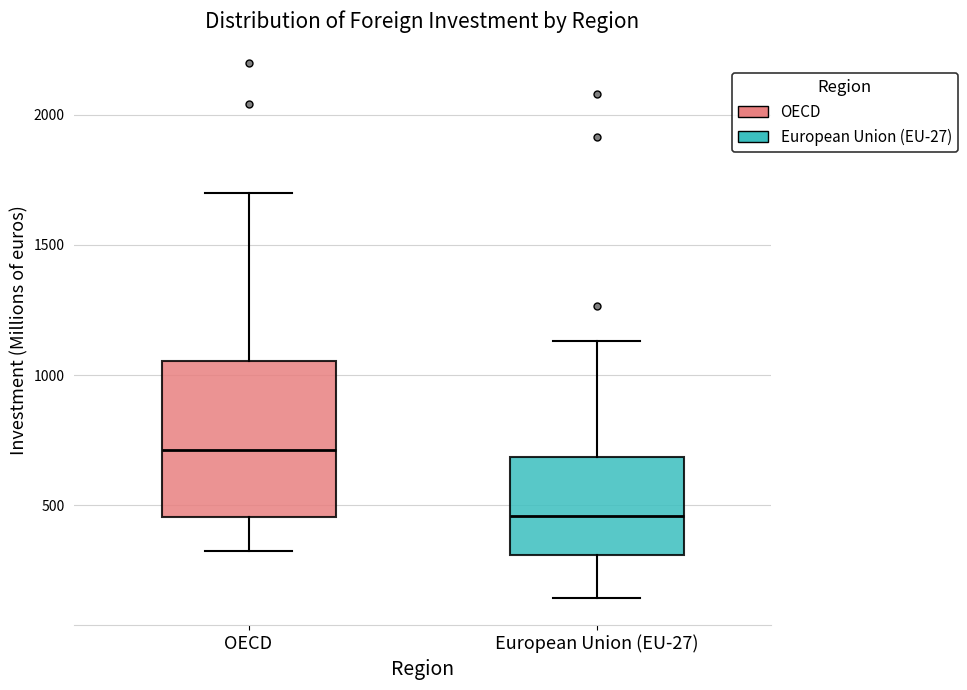

Reading left to right, read every box against the y-axis: the position of its median line, the range the box covers, and the ends of its whiskers. The values are not printed on the chart, so give them approximately, as read against the axis.

OECD: median 700, box 450 to 1050, whiskers 350 to 1700
European Union (EU-27): median 450, box 300 to 700, whiskers 150 to 1150